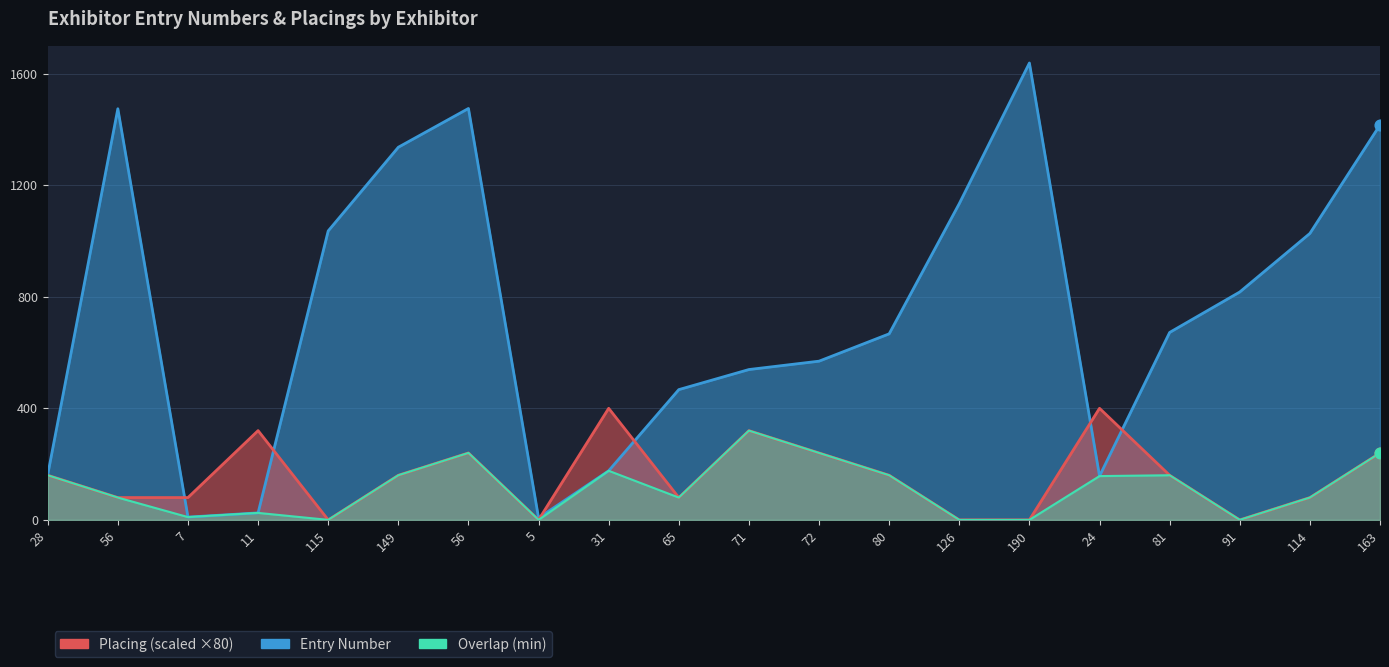

At how many categories does at least one series exceed 747?

9